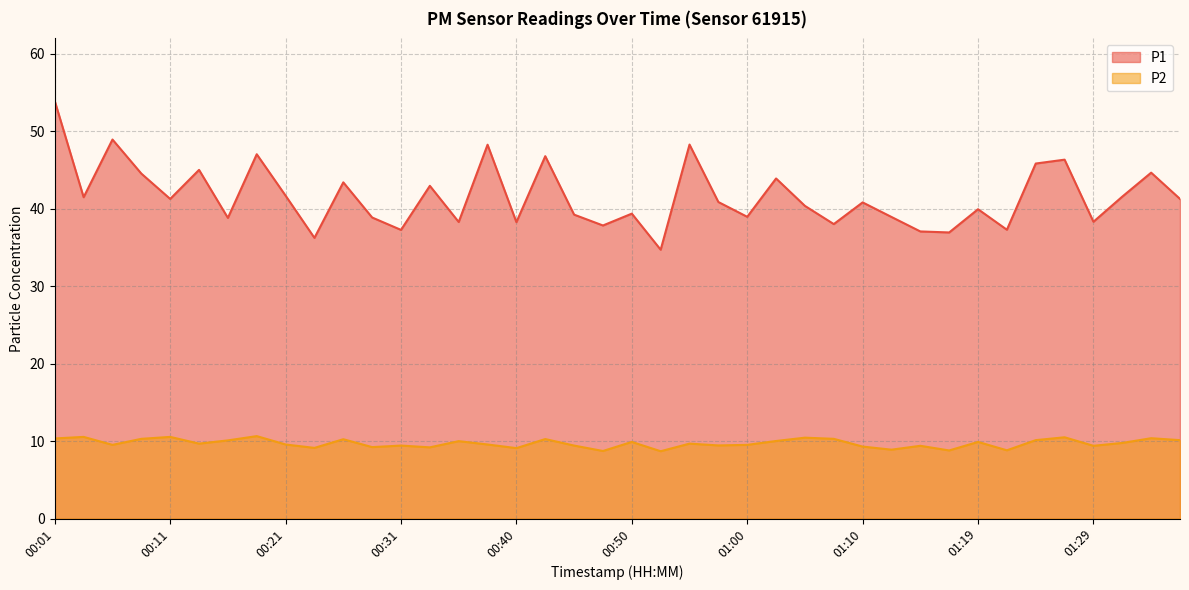

What is the value of the P2 point at the 3rd from the left?

9.5